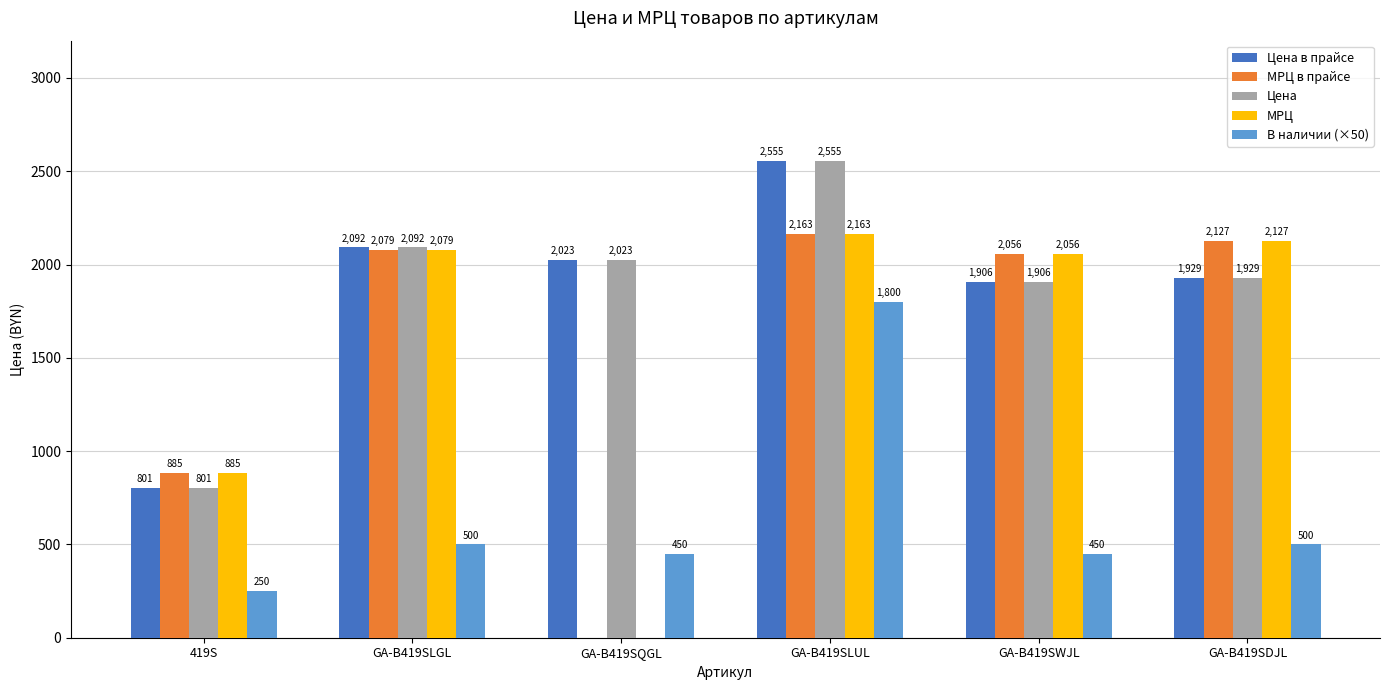

What is the sum of the Цена values at GA-B419SDJL and GA-B419SLUL?

4484.0